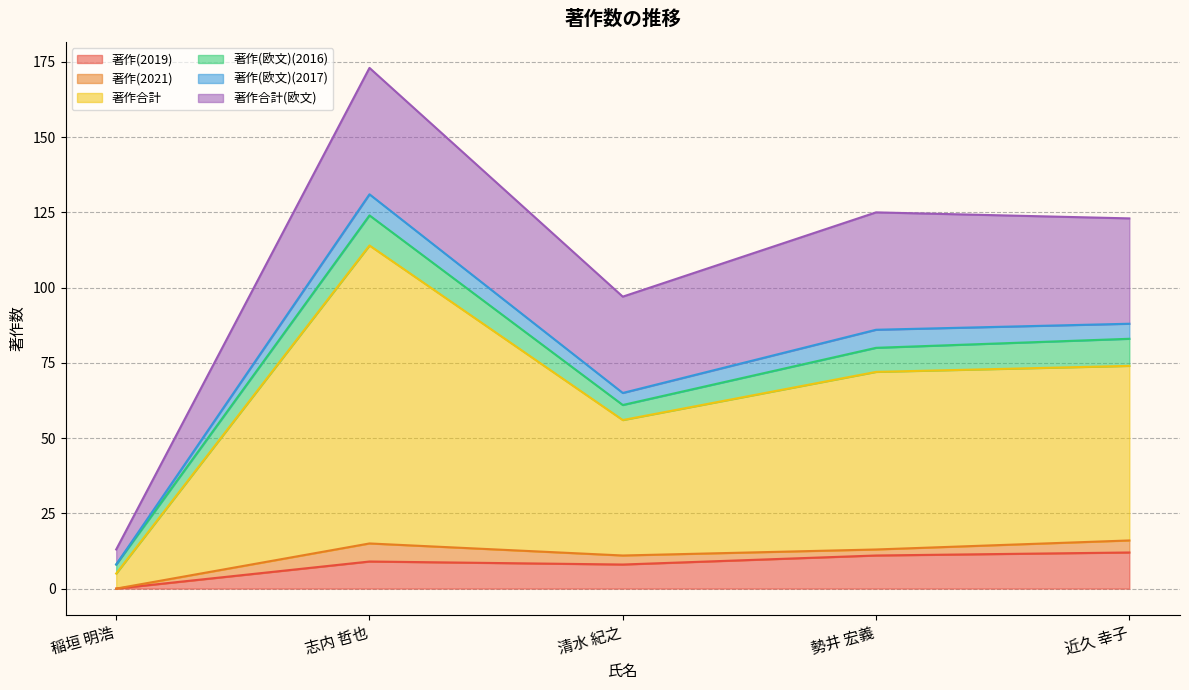

At which label does 著作合計 first exceed 72?

志内 哲也